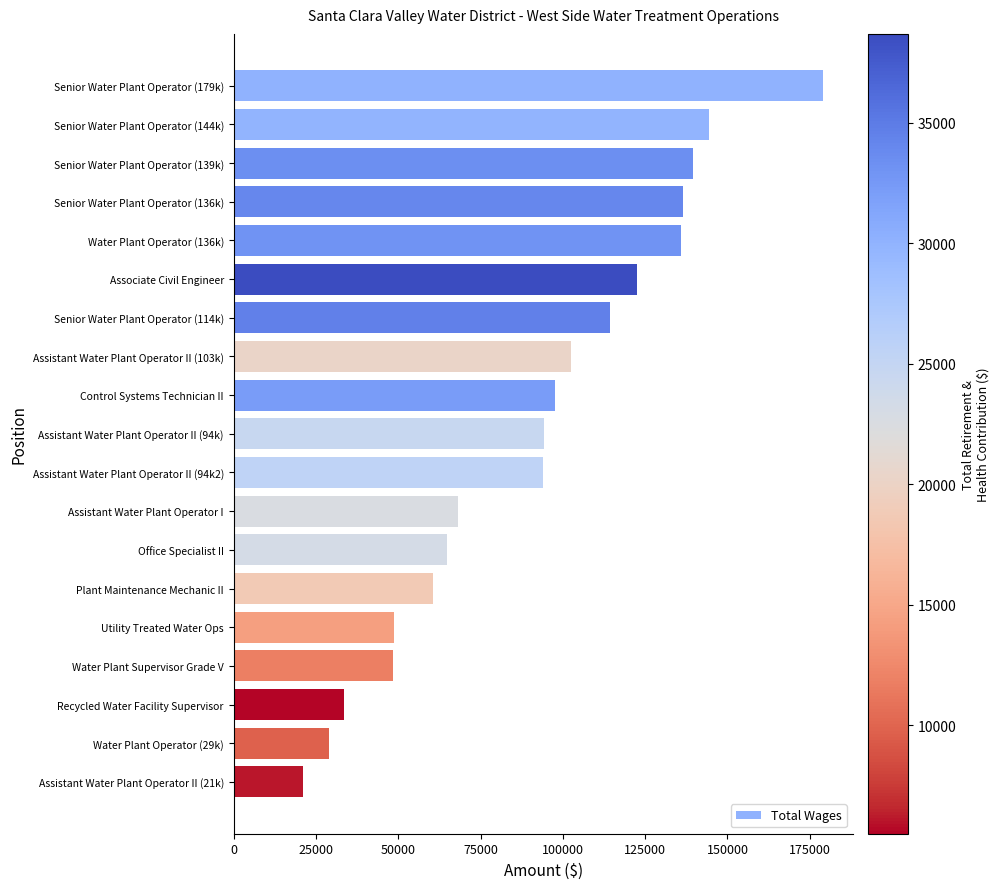

The value at Recycled Water Facility Supervisor is 21408.9. True or false?

False